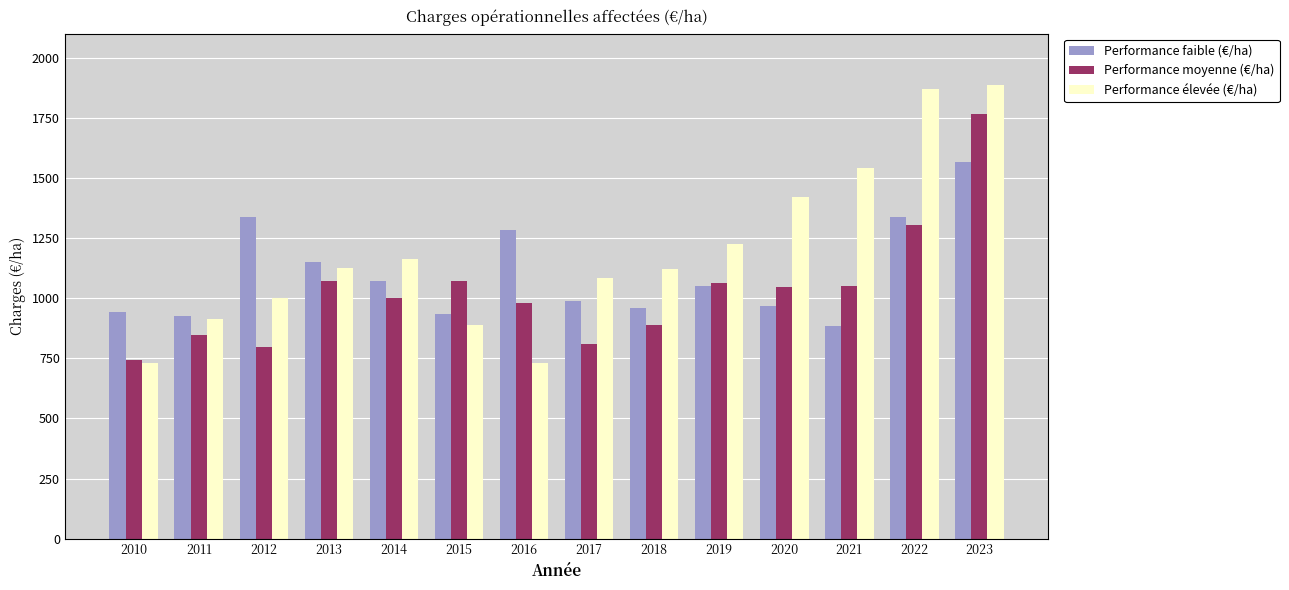

Does the chart contain stacked bars?

No